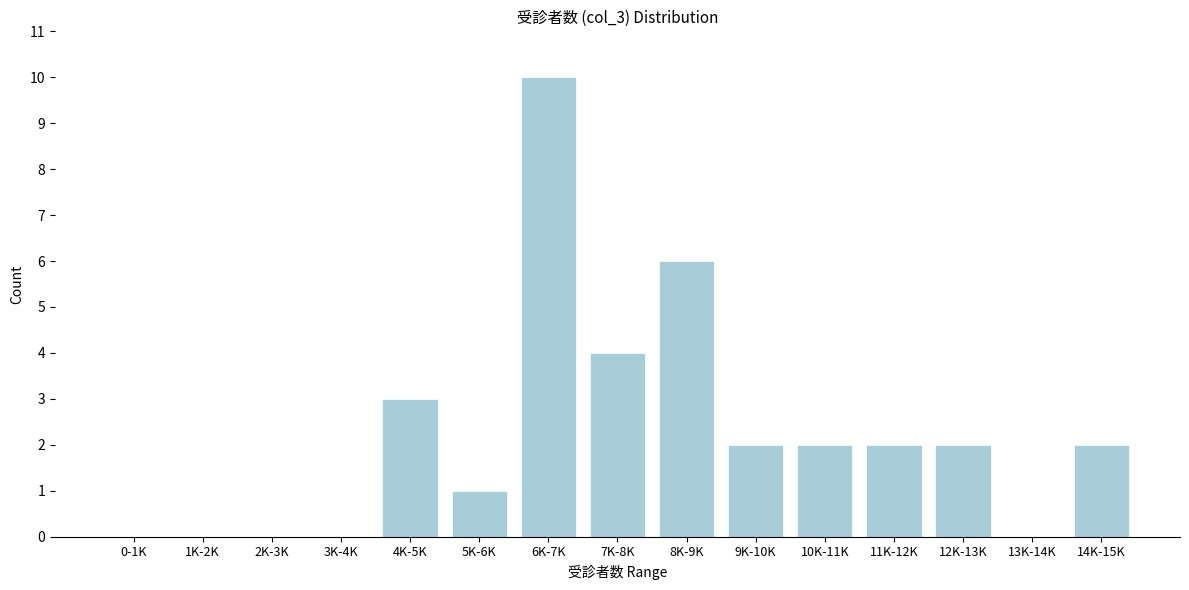

Between 5K-6K and 13K-14K, which is larger?

5K-6K